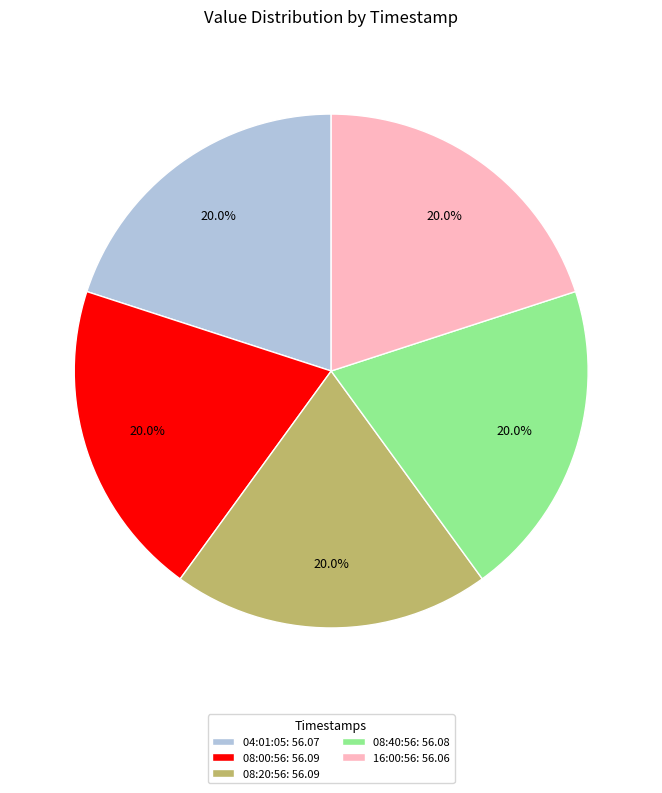

Is there a majority slice in this chart?

No